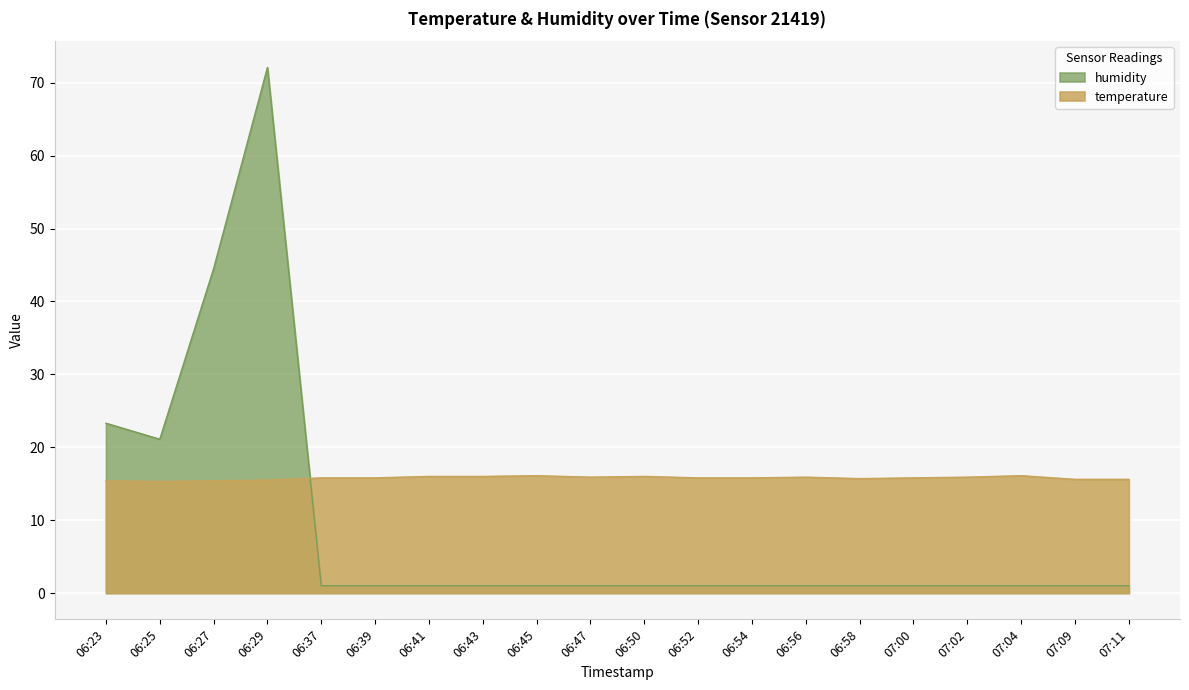

At 07:09, list the series in order from largest to smallest.

temperature, humidity